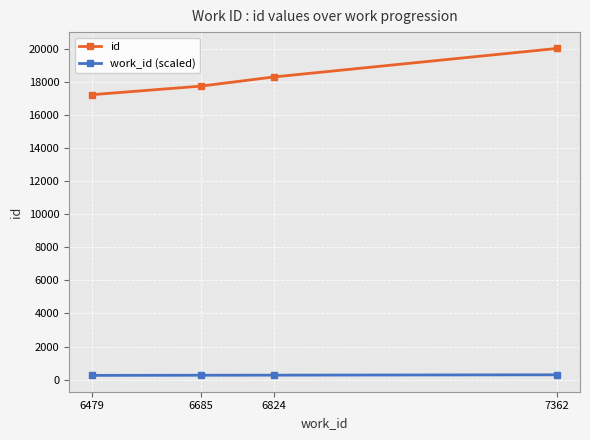

What is the value of the id point at the 1st from the left?

17228.0